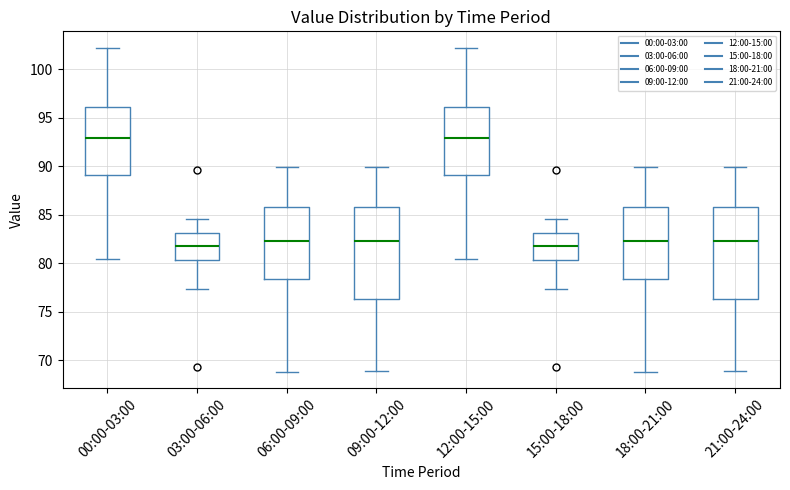

Reading left to right, transcribe this box plot: for each box, give where its median line is, the range the box spans, and where its two whiskers end, as read against the y-axis. The values are not printed on the chart, so give them approximately, as read against the axis.

00:00-03:00: median 93.0, box 89.0 to 96.0, whiskers 80.5 to 102.0
03:00-06:00: median 81.5, box 80.5 to 83.0, whiskers 77.5 to 84.5
06:00-09:00: median 82.5, box 78.5 to 86.0, whiskers 69.0 to 90.0
09:00-12:00: median 82.5, box 76.5 to 86.0, whiskers 69.0 to 90.0
12:00-15:00: median 93.0, box 89.0 to 96.0, whiskers 80.5 to 102.0
15:00-18:00: median 81.5, box 80.5 to 83.0, whiskers 77.5 to 84.5
18:00-21:00: median 82.5, box 78.5 to 86.0, whiskers 69.0 to 90.0
21:00-24:00: median 82.5, box 76.5 to 86.0, whiskers 69.0 to 90.0